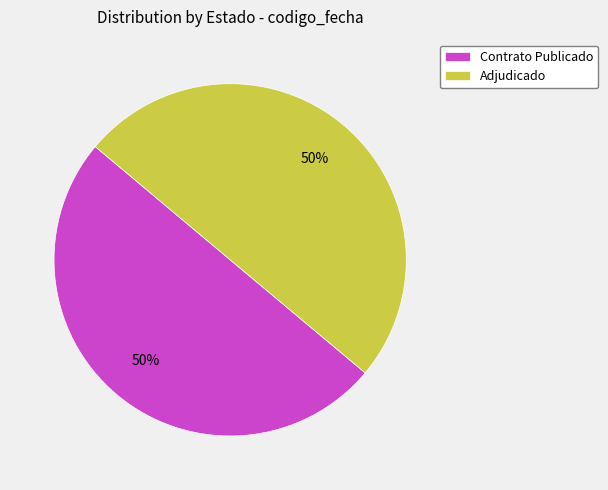

To the nearest percent, what portion does Contrato Publicado represent?

50%